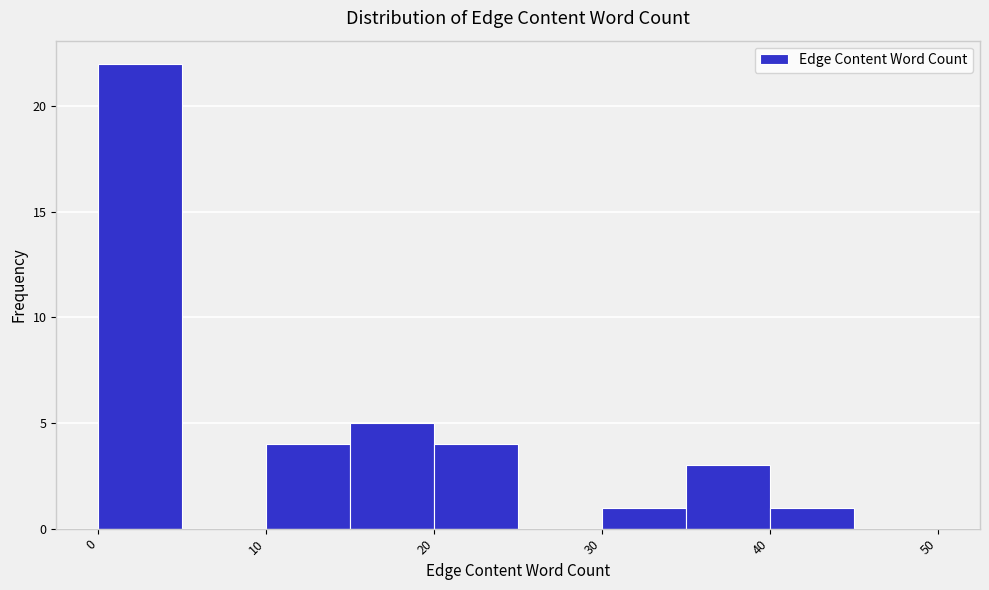

What is the height of the bar covering 30 to 35 on the x-axis? The values are not printed on the chart, so give them approximately, as read against the axis.

1